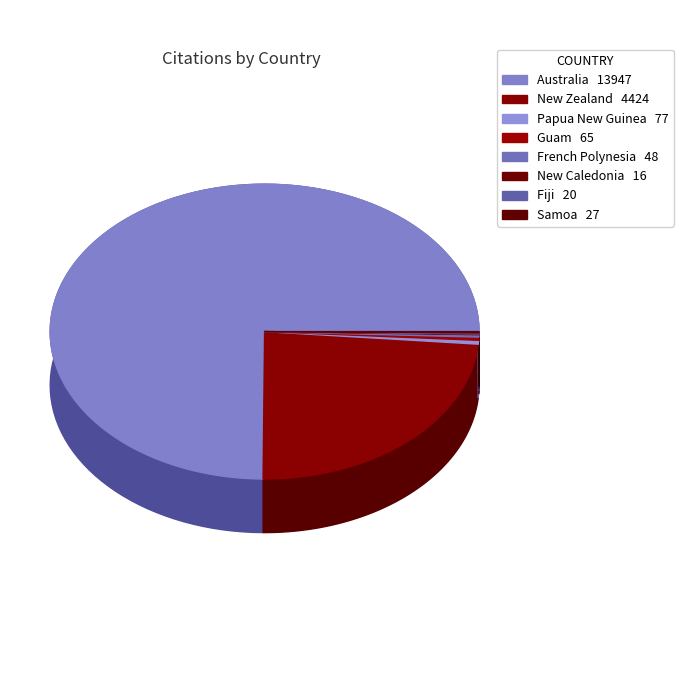

What is the total percentage of Samoa and New Zealand?

23.9%